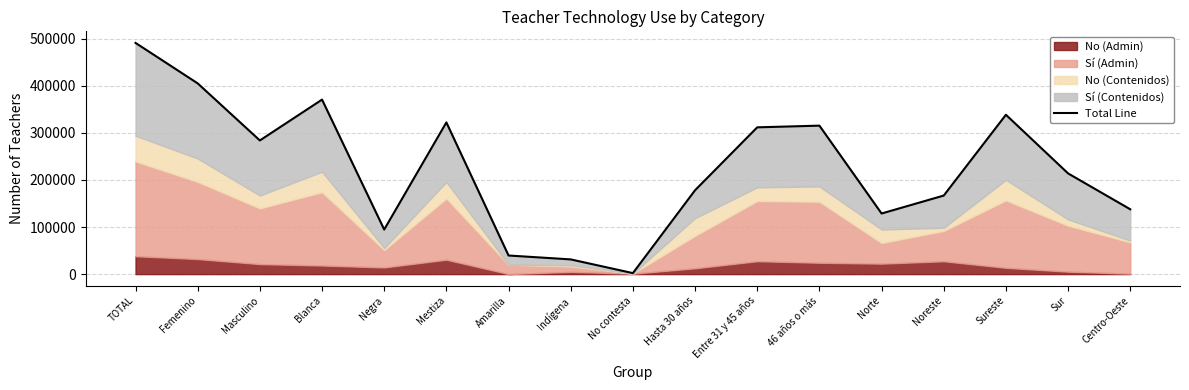

How many points are higher than both their immediate neighbors (excluding endpoints)?

4